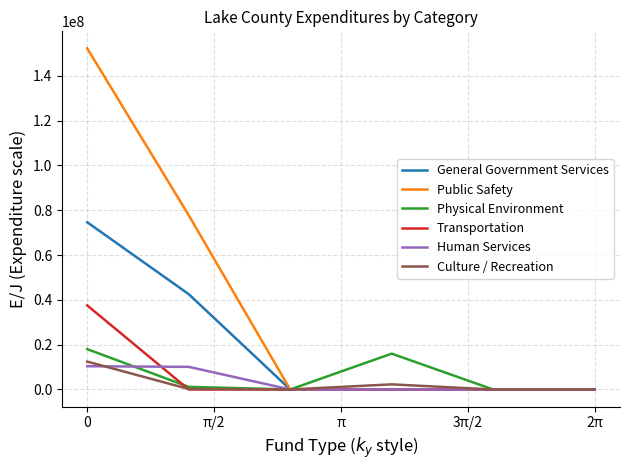

What are all the series names shown in the legend?

General Government Services, Public Safety, Physical Environment, Transportation, Human Services, Culture / Recreation